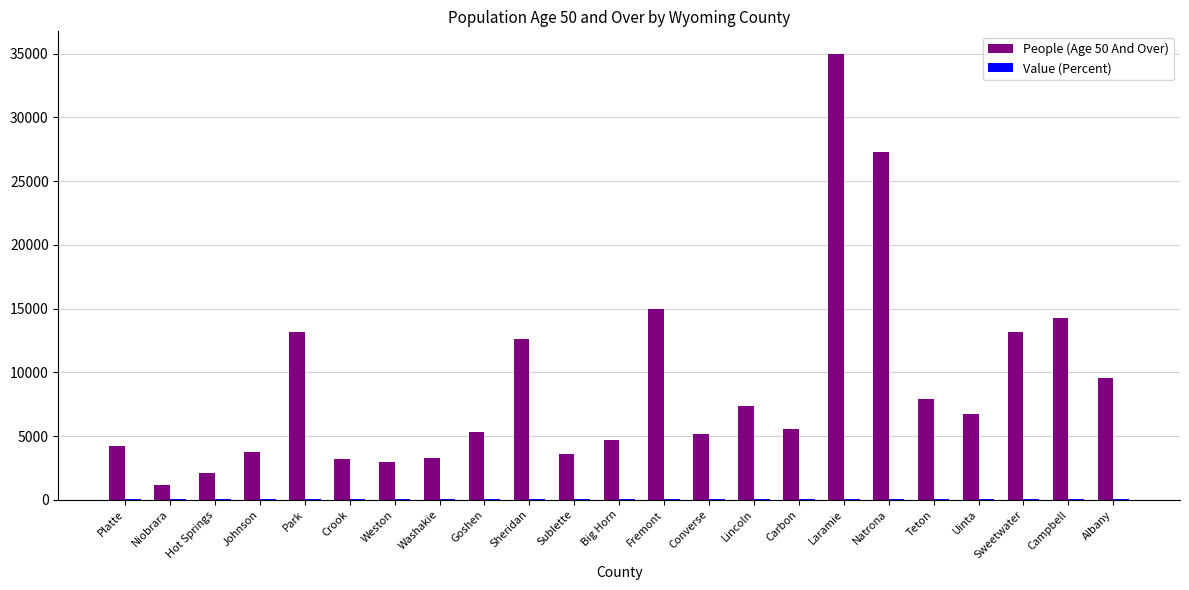

Which category has the highest value across all series?

Laramie